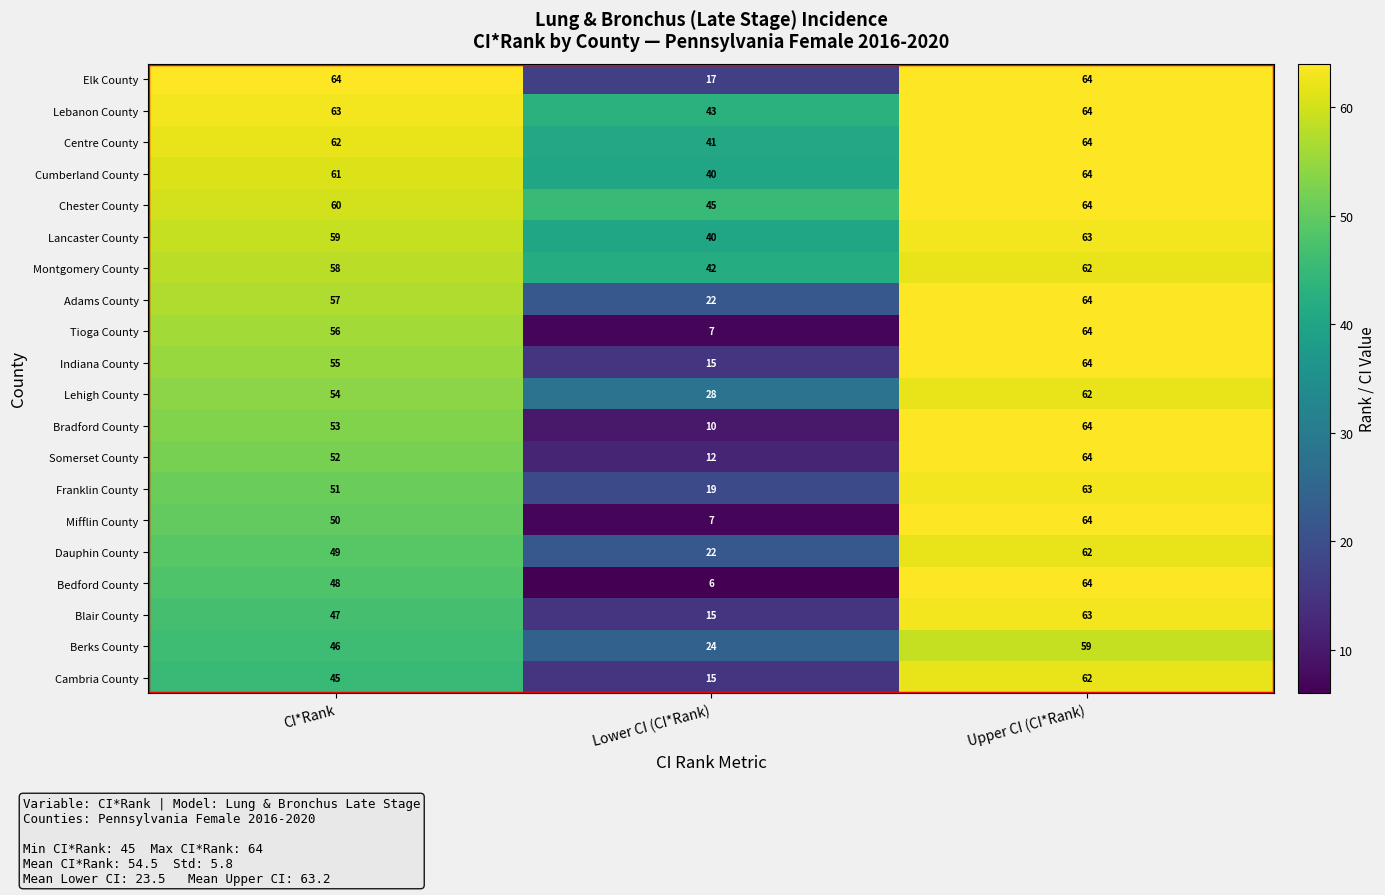

What is the difference between the maximum and minimum values in the Adams County series?

42